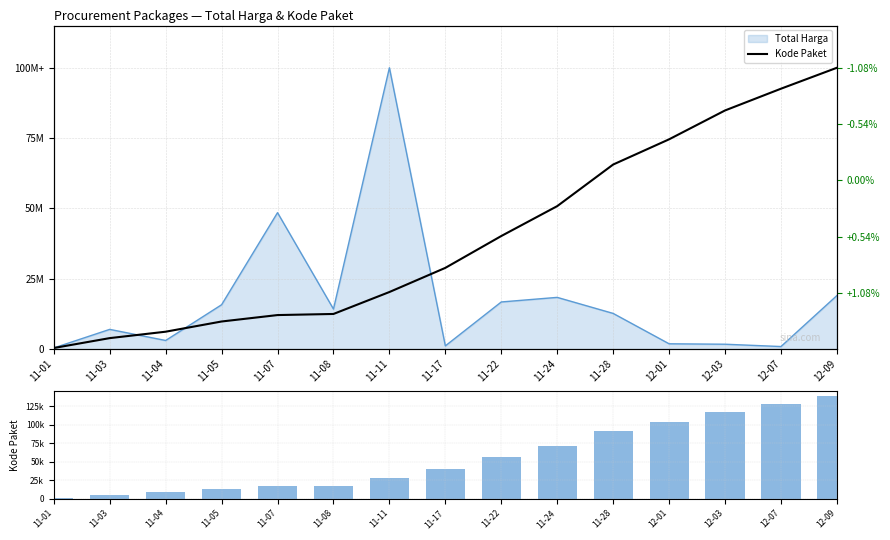

What is the maximum value shown in the chart?

138847